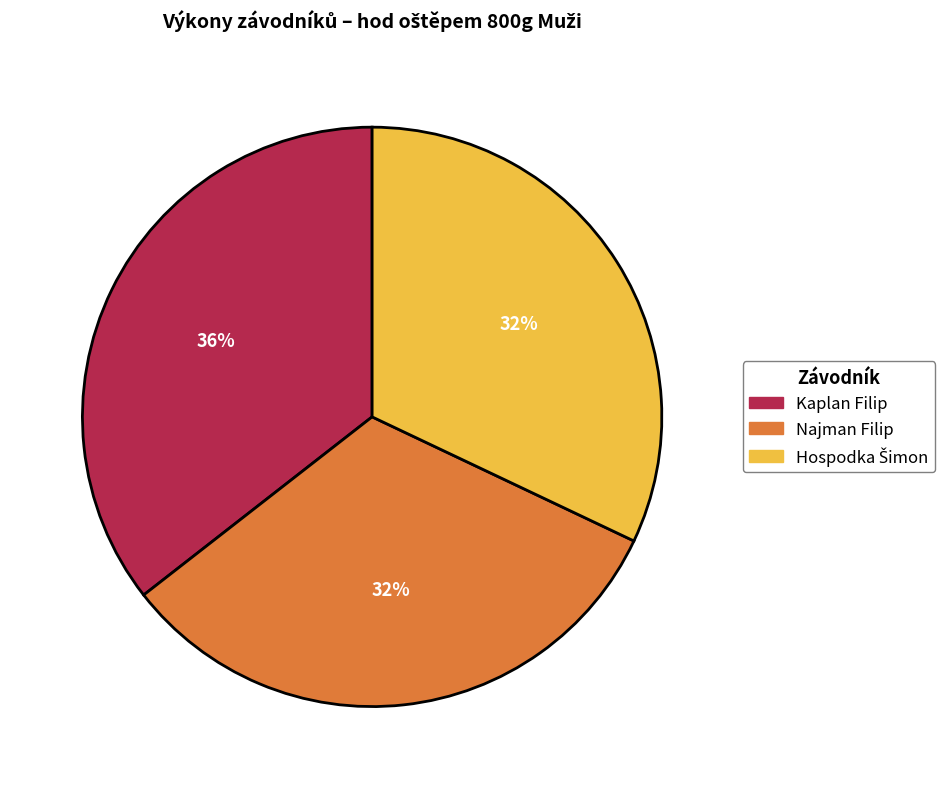

Which slice is the largest?

Kaplan Filip